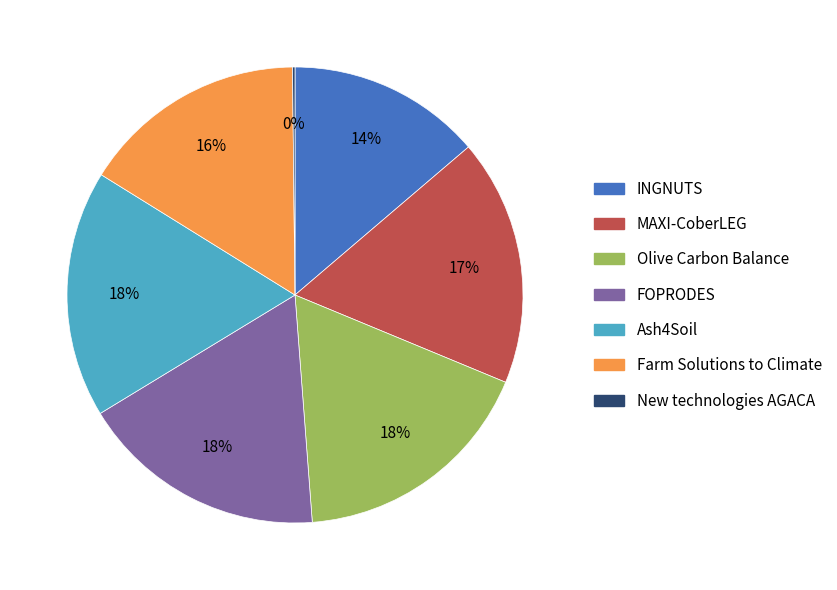

What percentage is the Ash4Soil slice, to the nearest percent?

18%